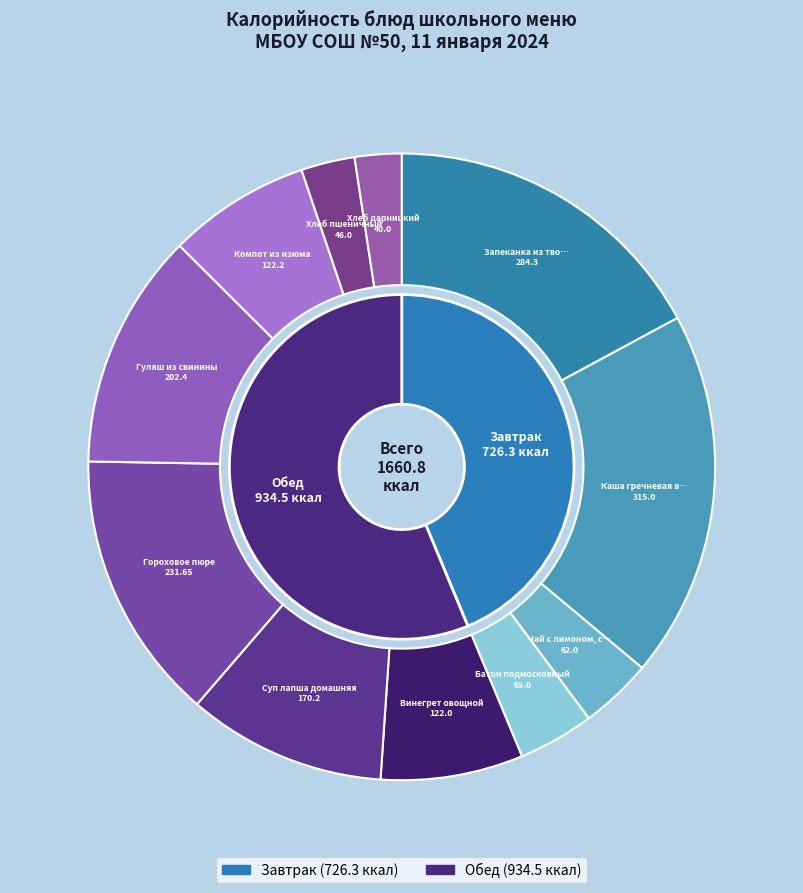

The Запеканка из творога с повидлом slice represents 17% of the pie. True or false?

True